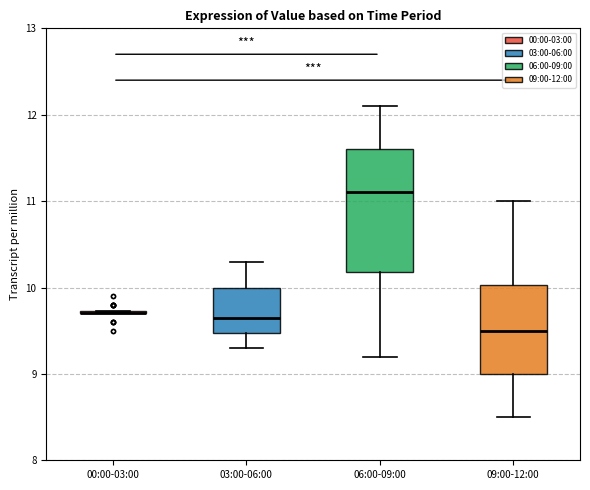

Where does the upper whisker of the box for 03:00-06:00 end on the y-axis? The values are not printed on the chart, so give them approximately, as read against the axis.

10.3